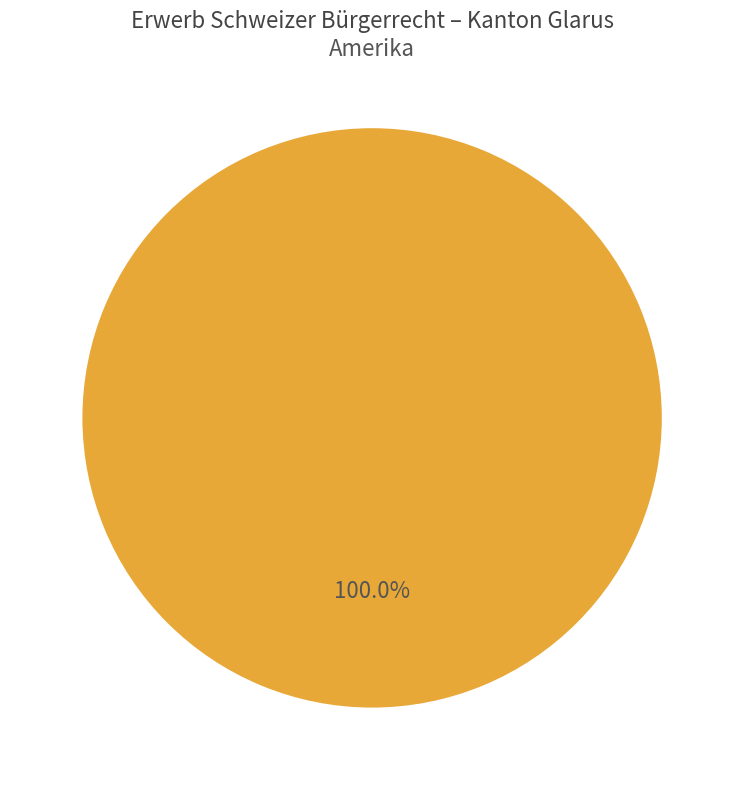

Is there any slice that represents more than half of the pie?

Yes